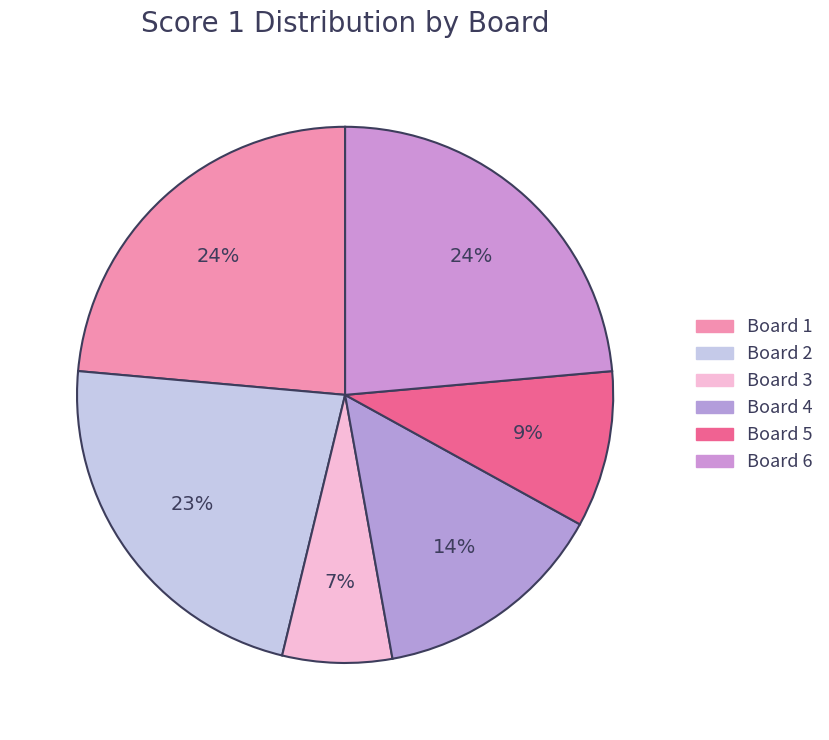

Does Board 3 represent more than half of the total?

No